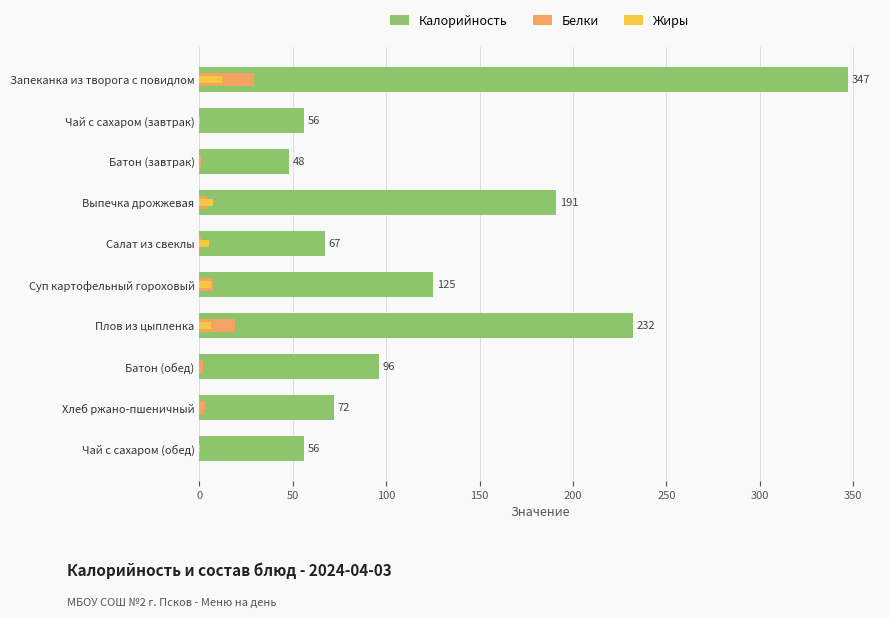

What is the difference between the second highest and minimum values in the Жиры series?

7.0